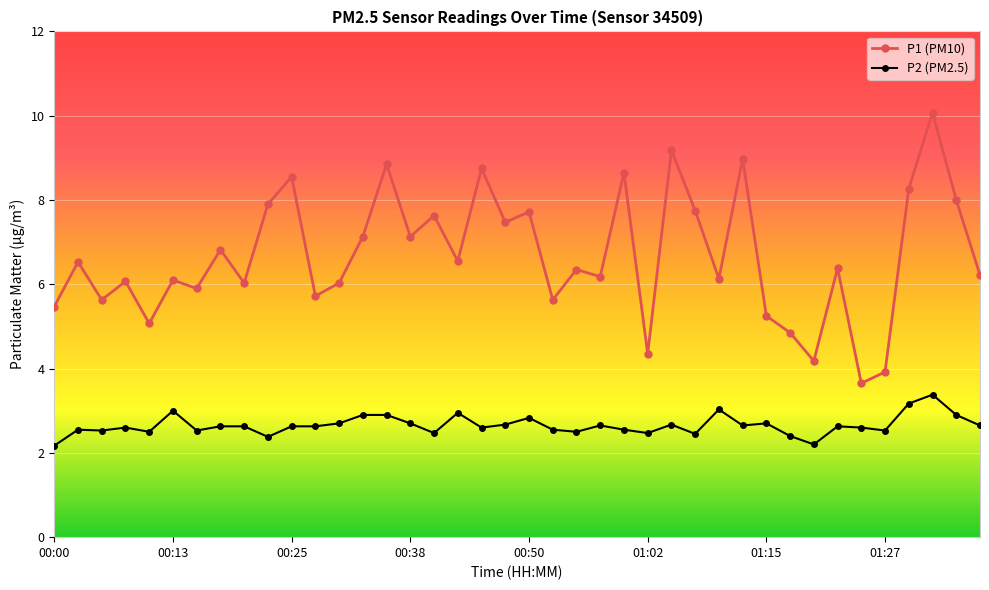

What is the highest value of the P2 (PM2.5) series?

3.4